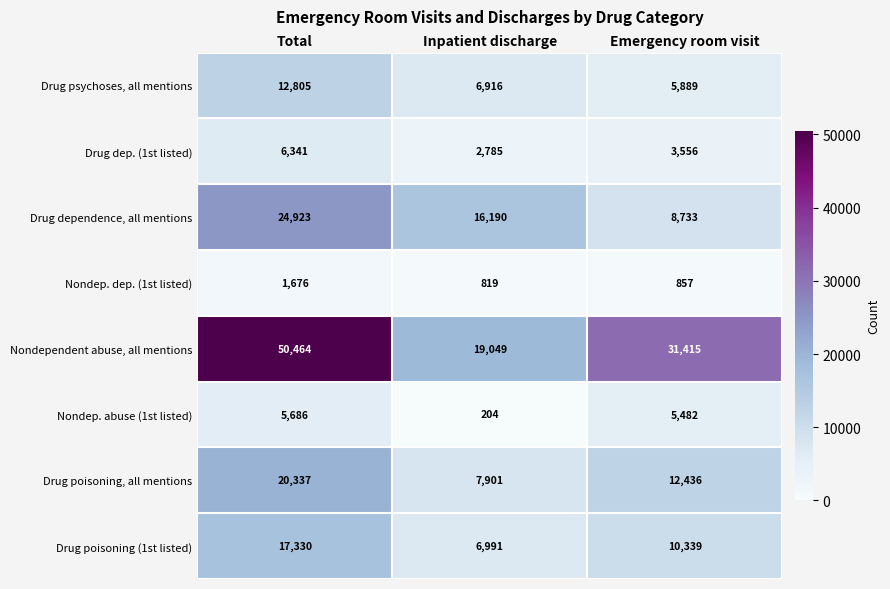

How many categories are shown in the chart?

3